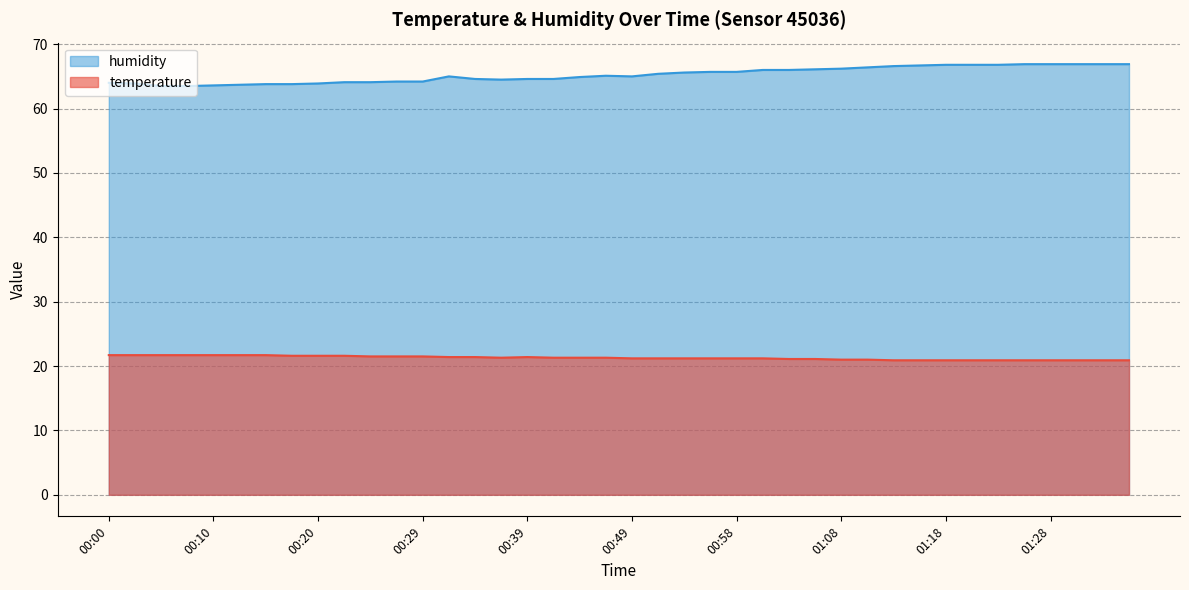

Reading left to right, list all the values displayed in this chart.

temperature: 00:00=21.7	00:03=21.7	00:05=21.7	00:07=21.7	00:10=21.7	00:12=21.7	00:15=21.7	00:17=21.6	00:20=21.6	00:22=21.6	00:24=21.5	00:27=21.5	00:29=21.5	00:32=21.4	00:34=21.4	00:37=21.3	00:39=21.4	00:41=21.3	00:44=21.3	00:46=21.3	00:49=21.2	00:51=21.2	00:54=21.2	00:56=21.2	00:58=21.2	01:01=21.2	01:03=21.1	01:06=21.1	01:08=21.0	01:11=21.0	01:13=20.9	01:16=20.9	01:18=20.9	01:20=20.9	01:23=20.9	01:25=20.9	01:28=20.9	01:30=20.9	01:33=20.9	01:35=20.9
humidity: 00:00=64.0	00:03=63.9	00:05=63.5	00:07=63.5	00:10=63.6	00:12=63.7	00:15=63.8	00:17=63.8	00:20=63.9	00:22=64.1	00:24=64.1	00:27=64.2	00:29=64.2	00:32=65.0	00:34=64.6	00:37=64.5	00:39=64.6	00:41=64.6	00:44=64.9	00:46=65.1	00:49=65.0	00:51=65.4	00:54=65.6	00:56=65.7	00:58=65.7	01:01=66.0	01:03=66.0	01:06=66.1	01:08=66.2	01:11=66.4	01:13=66.6	01:16=66.7	01:18=66.8	01:20=66.8	01:23=66.8	01:25=66.9	01:28=66.9	01:30=66.9	01:33=66.9	01:35=66.9